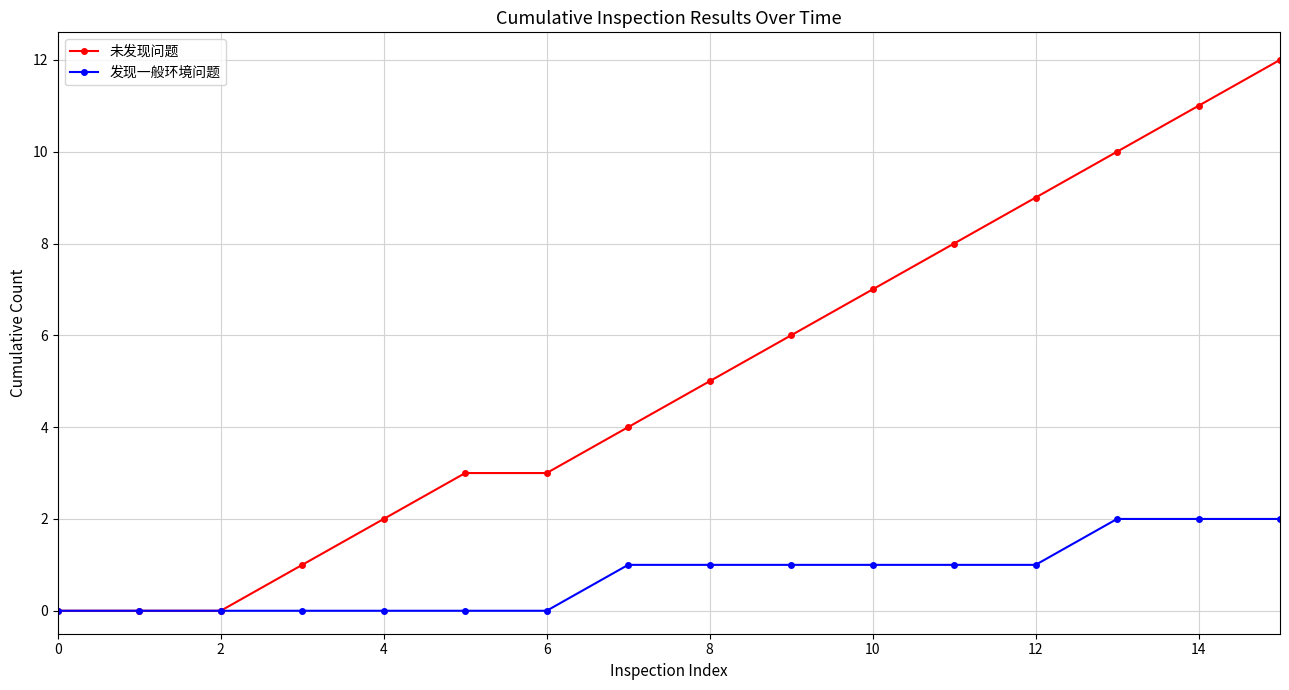

Does the chart display data point markers on the line(s)?

Yes